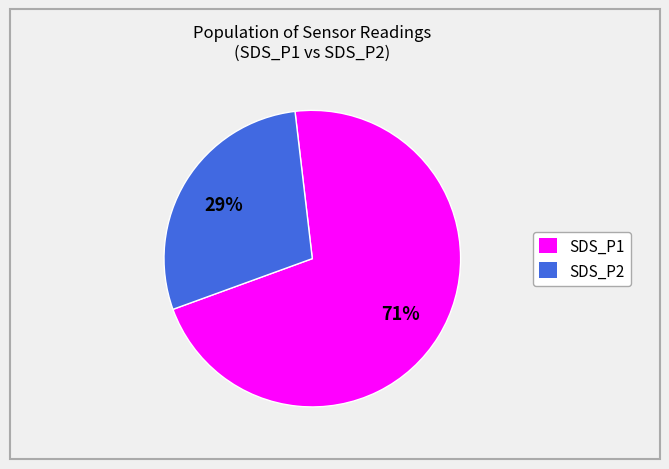

True or false: SDS_P2 accounts for 19% of the total.

False